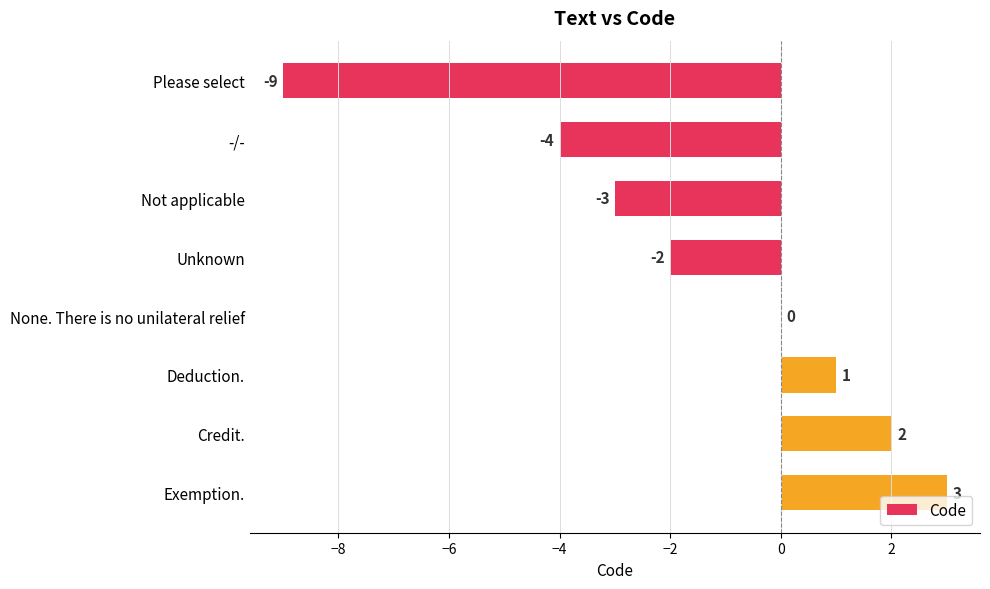

Reading top to bottom, what are all the values shown in this chart?

Please select=-9	-/-=-4	Not applicable=-3	Unknown=-2	None. There is no unilateral relief=0	Deduction.=1	Credit.=2	Exemption.=3